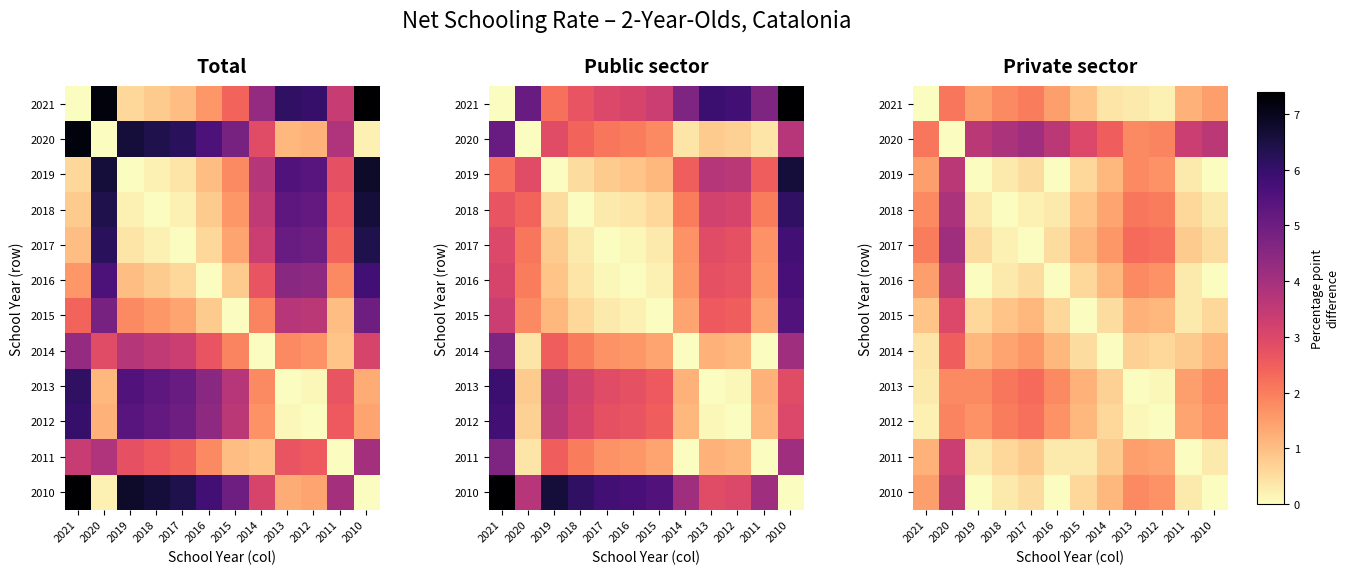

Between 2010 and 2019, which is larger?

2010